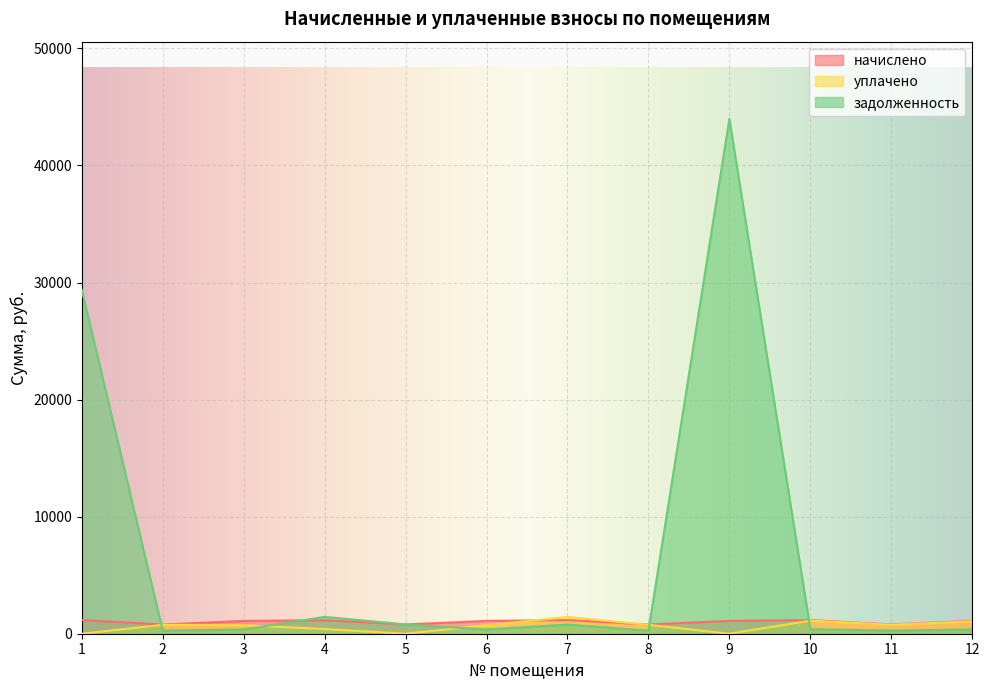

Where is the first local maximum for уплачено?

2